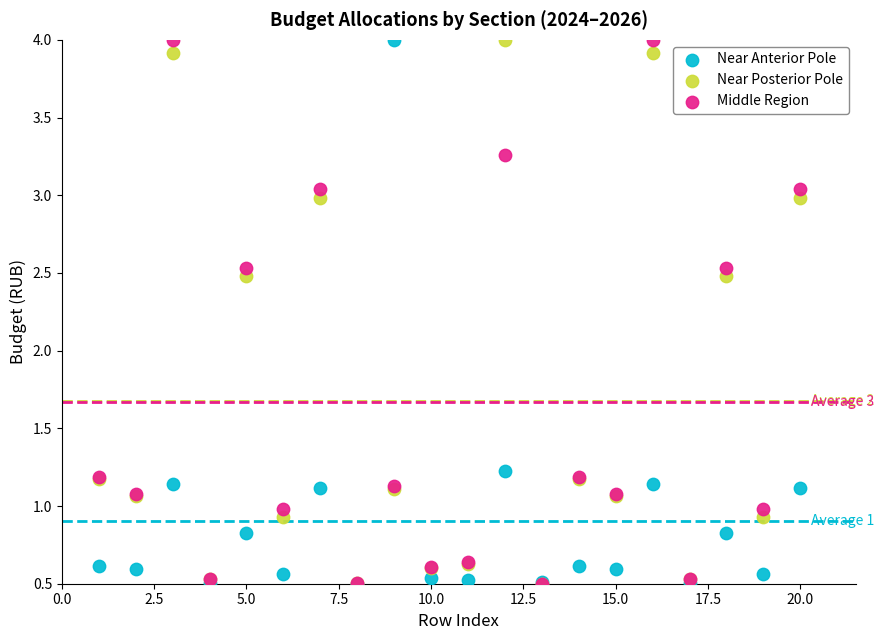

What are all the series names shown in the legend?

Near Anterior Pole, Near Posterior Pole, Middle Region